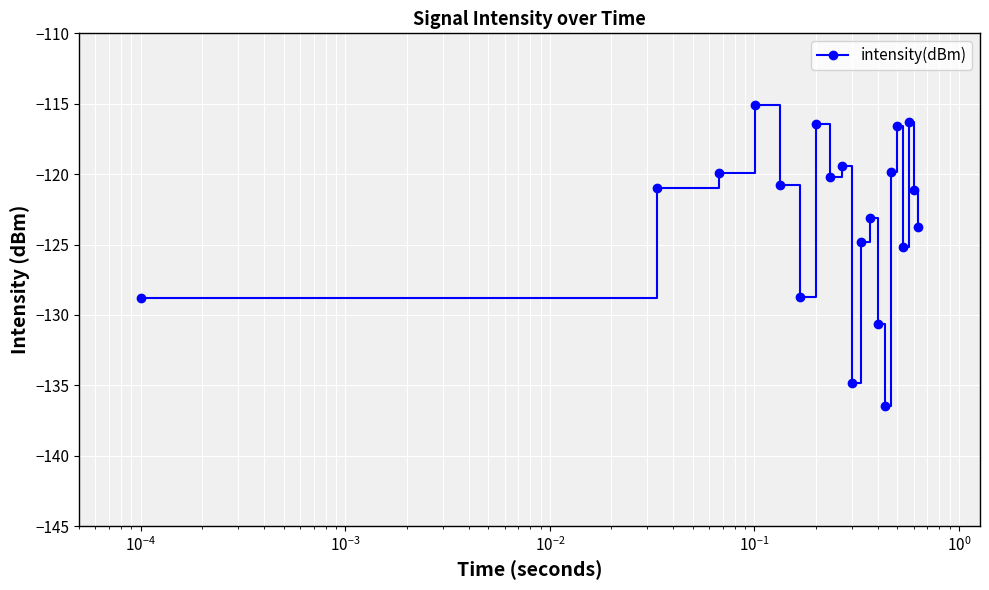

What is the difference between the maximum and second lowest values?

19.7